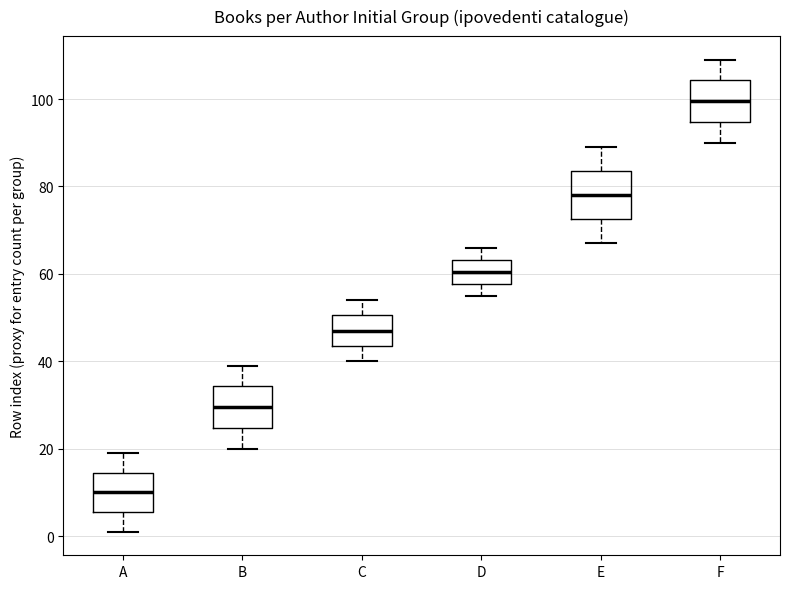

Which box's median line is the lowest?

A